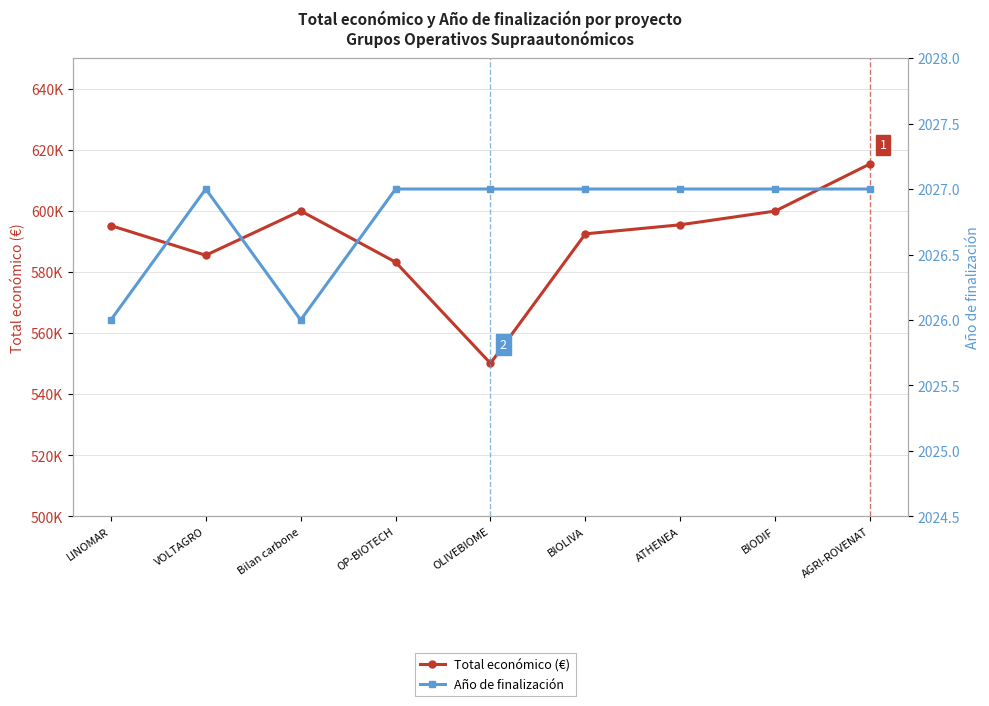

At which label is Total económico (€) closest to 582743?

OP-BIOTECH